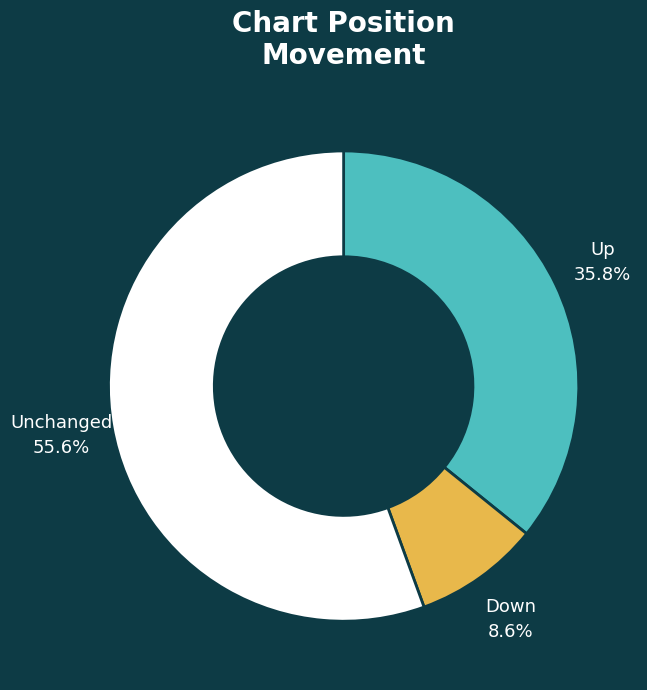

To the nearest percent, what is the difference between the largest and smallest slice percentages?

47%